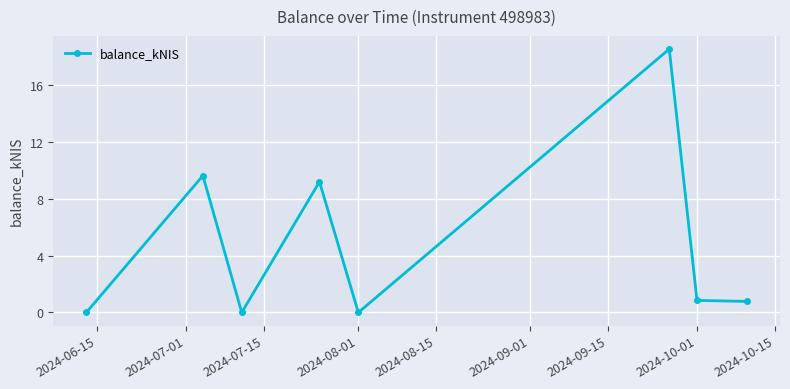

What is the value of the 2nd point from the left?

9.6